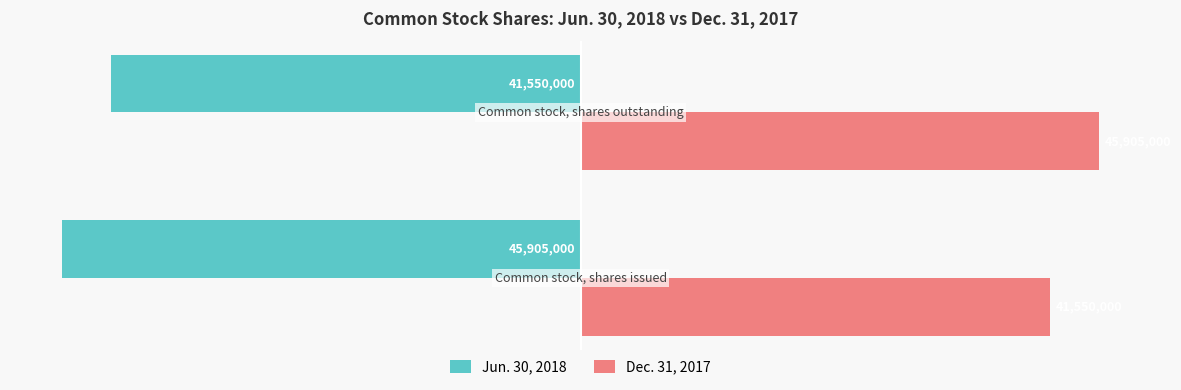

What is the difference between the maximum and minimum values in the Dec. 31, 2017 series?

4355000